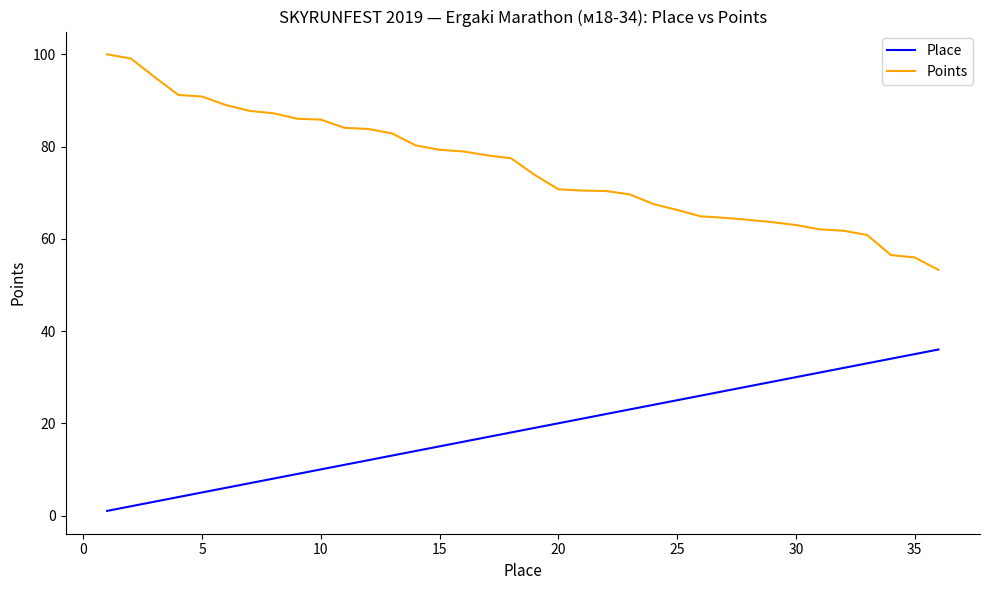

Which series has the largest total across all categories?

Points